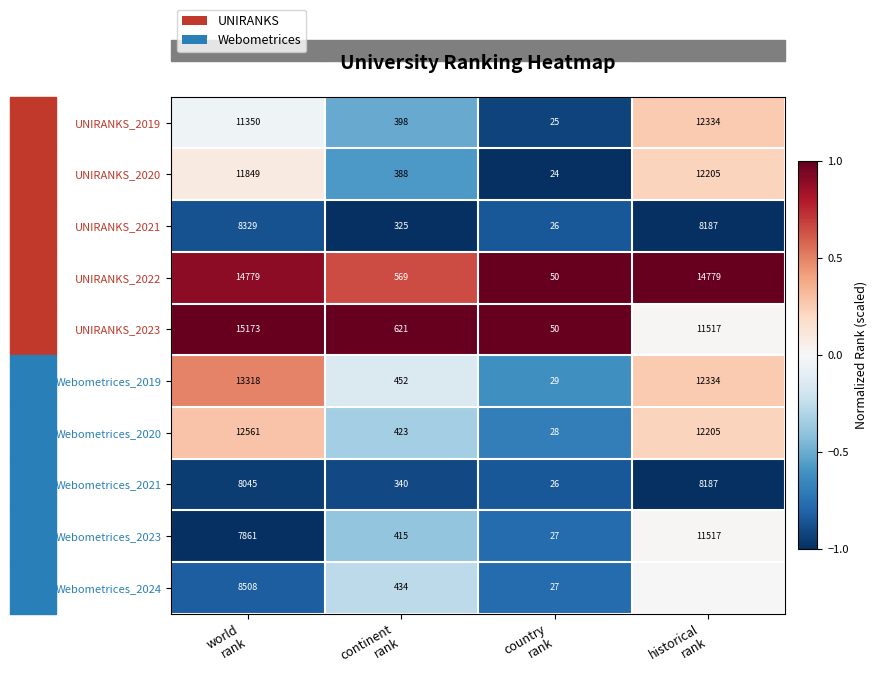

What is the highest value of the UNIRANKS_2020 series?

12205